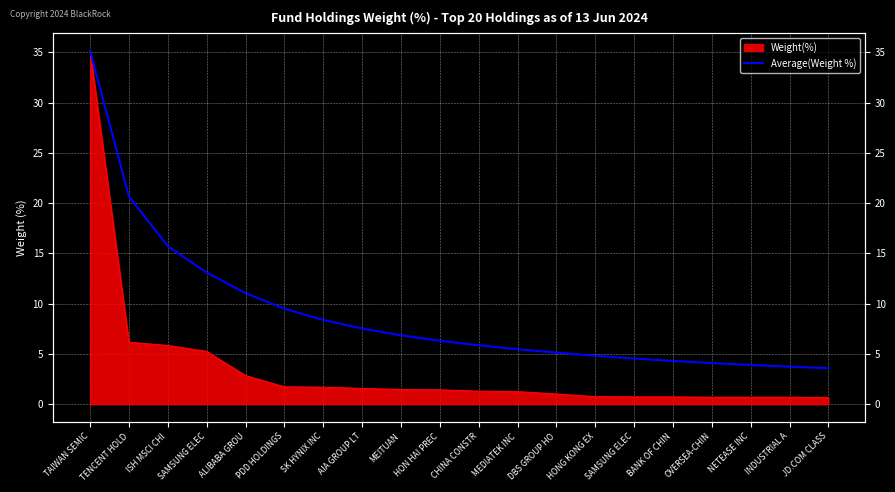

What is the maximum value shown in the chart?

35.1